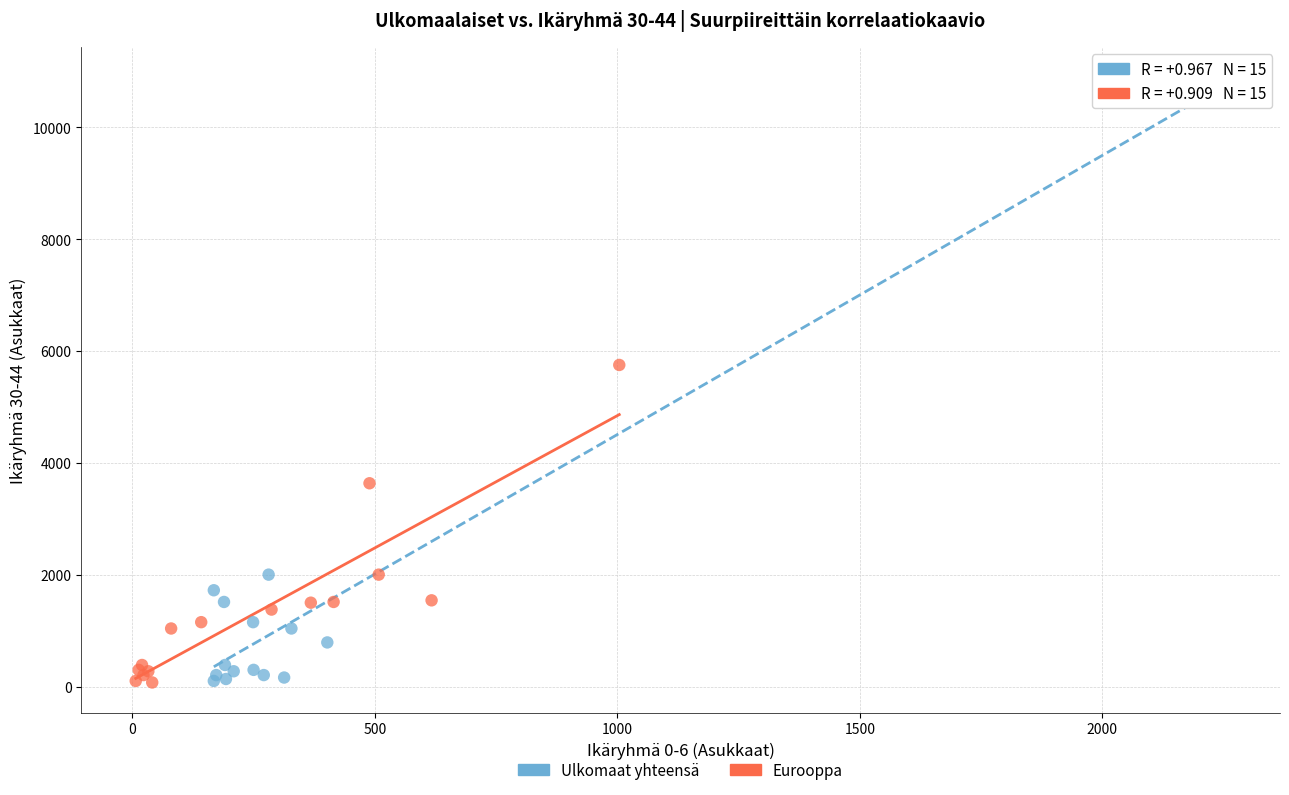

Which series has the largest Y range (max minus min)?

Ulkomaat yhteensä